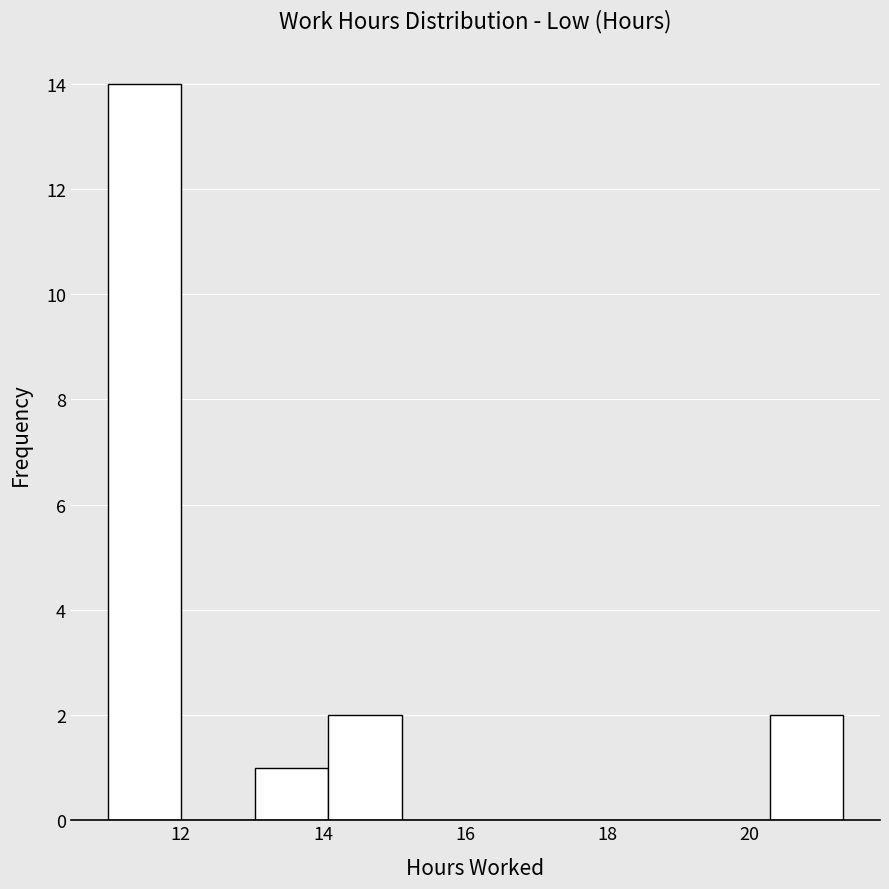

Reading left to right, transcribe this chart: for each bar, give the range it covers on the x-axis and its height. Neither the bar edges nor the heights are printed on the chart, so give them approximately, as read against the axes.

11.0 to 12.0: 14
12.0 to 13.0: 0
13.0 to 14.0: 1
14.0 to 15.2: 2
15.2 to 16.2: 0
16.2 to 17.2: 0
17.2 to 18.2: 0
18.2 to 19.2: 0
19.2 to 20.2: 0
20.2 to 21.4: 2